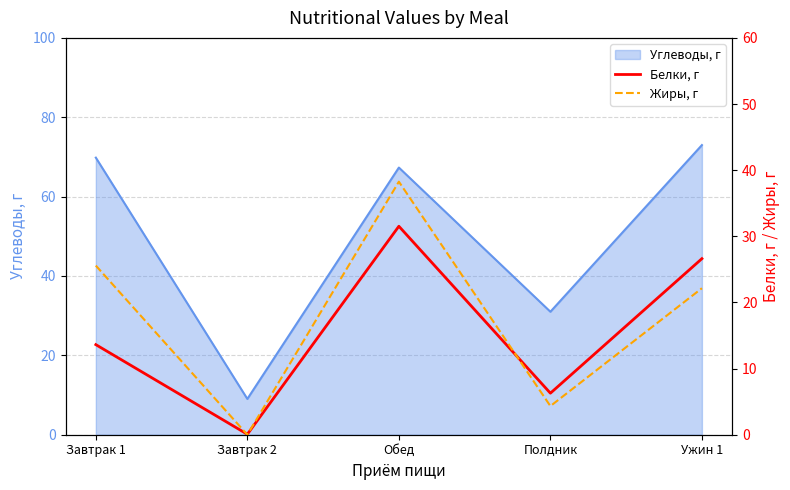

How many lines are shown in the chart?

2